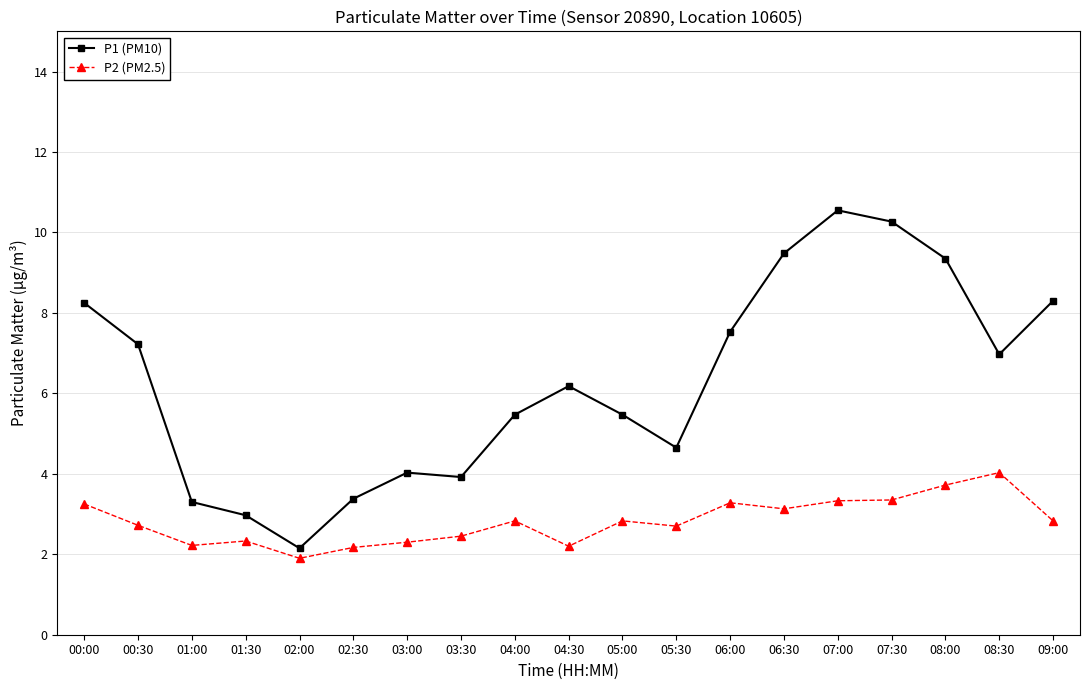

Rank the series by their average value, from highest to lowest.

P1 (PM10), P2 (PM2.5)